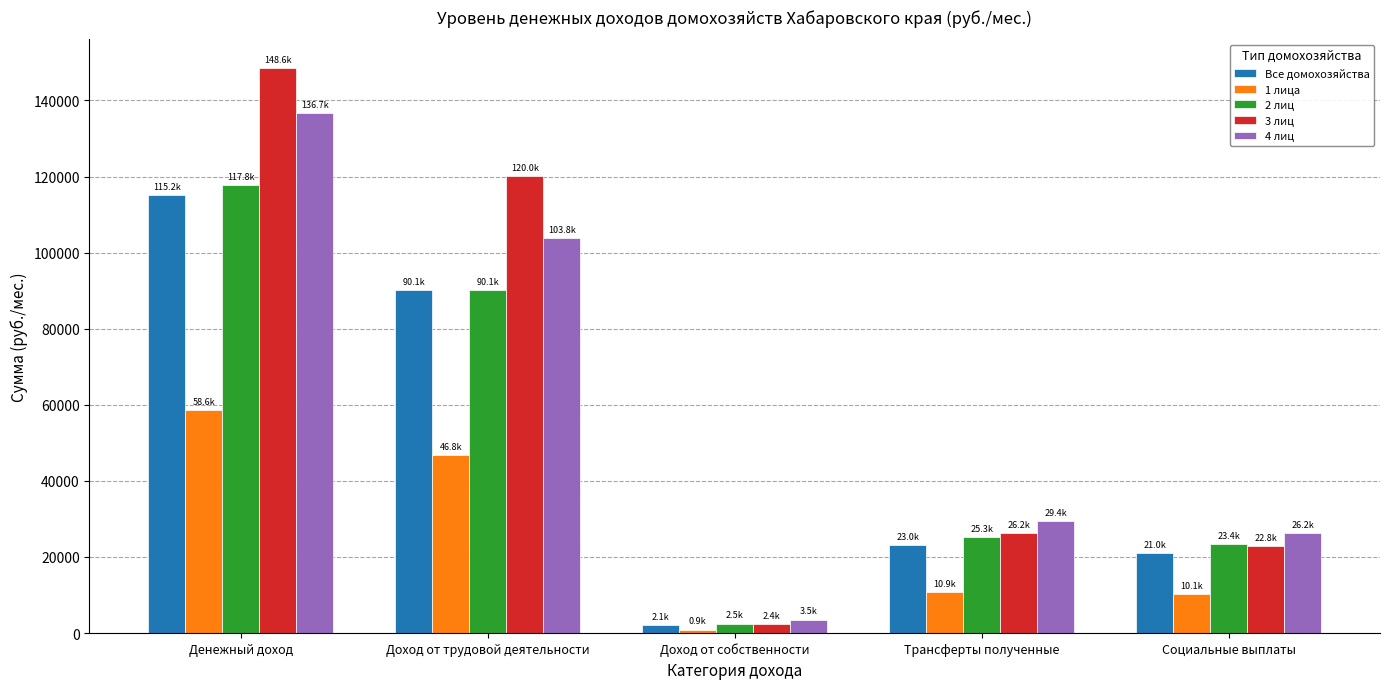

What is the sum of the 2 лиц values at Доход от трудовой деятельности and Социальные выплаты?

113424.8